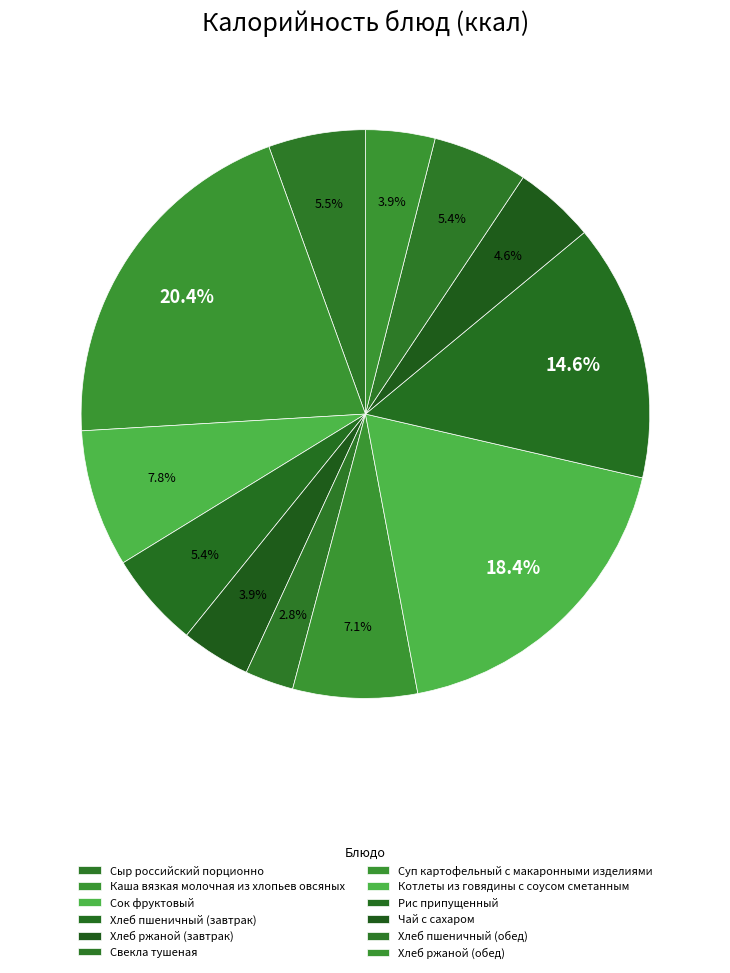

What percentage is NOT represented by Свекла тушеная?

97.2%